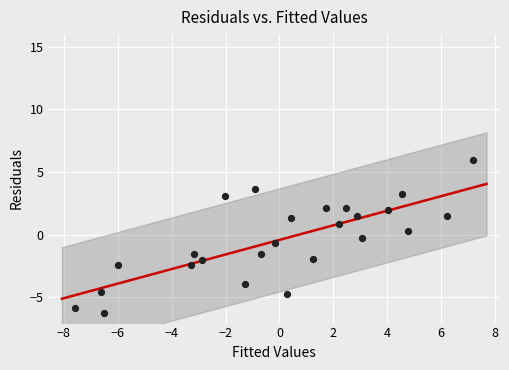

What is the range of Y values (max minus min)?

12.2